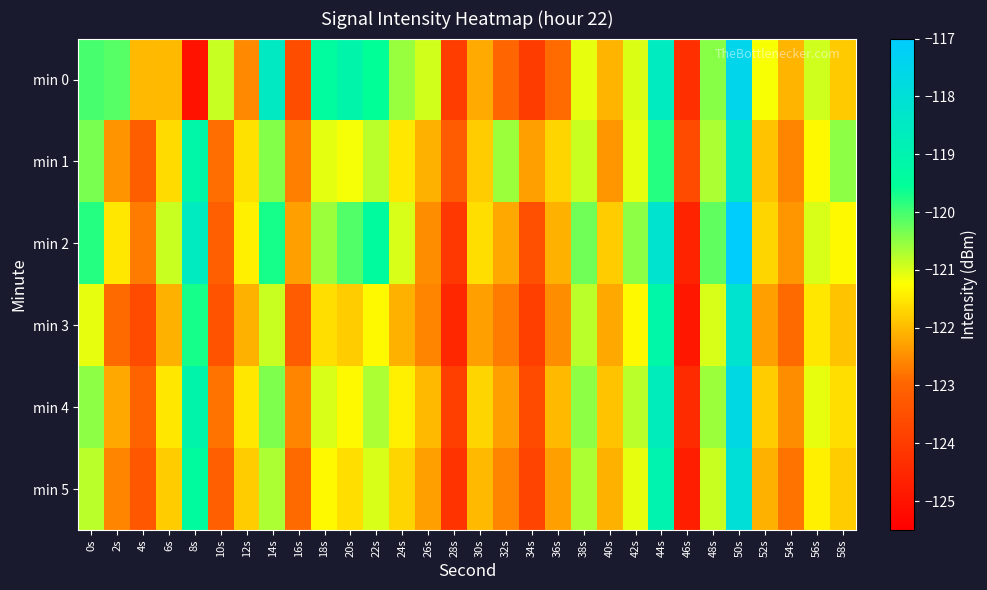

At 38s, list the series in order from smallest to largest.

min 0, min 1, min 3, min 5, min 4, min 2